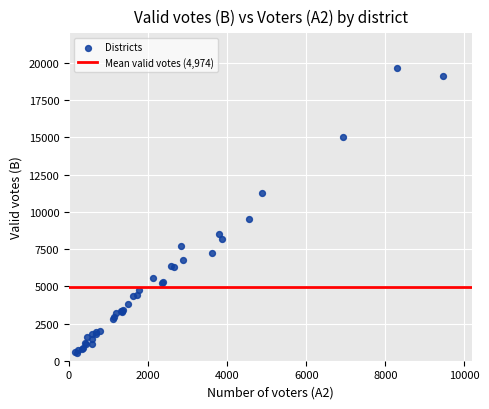

What Y value in the scatter plot is closest to 10072?

9538